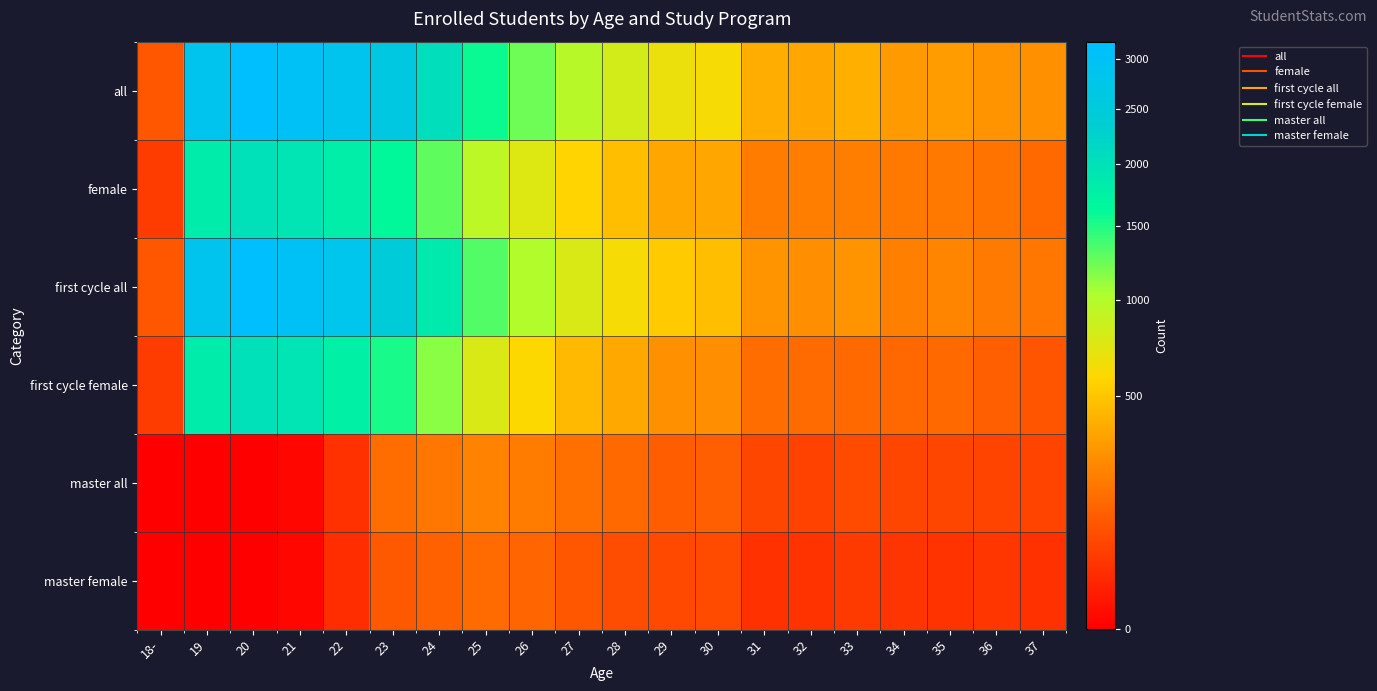

Count the number of categories in the chart.

20